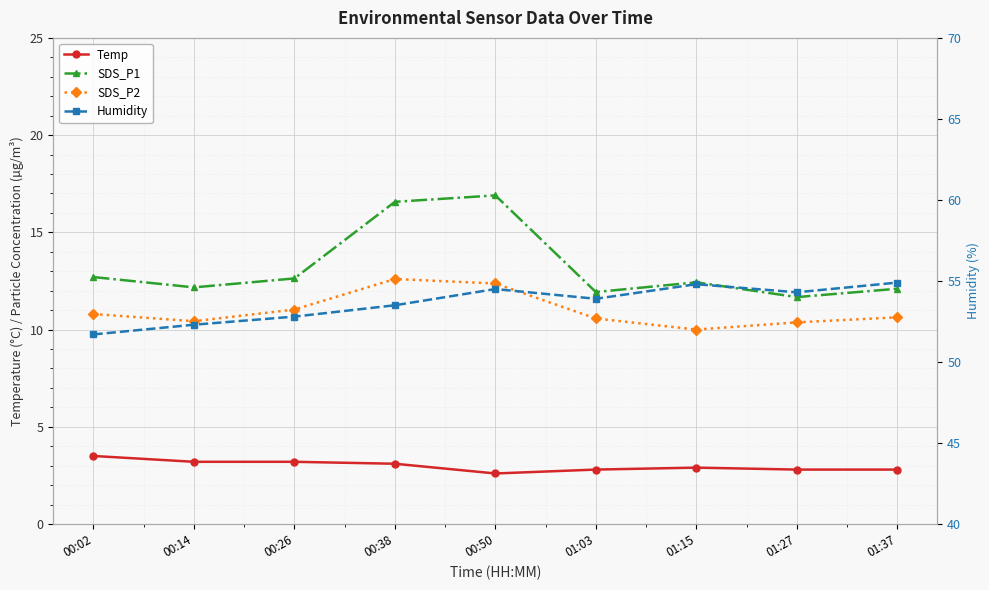

What is the label of the 3rd point from the left?

00:26